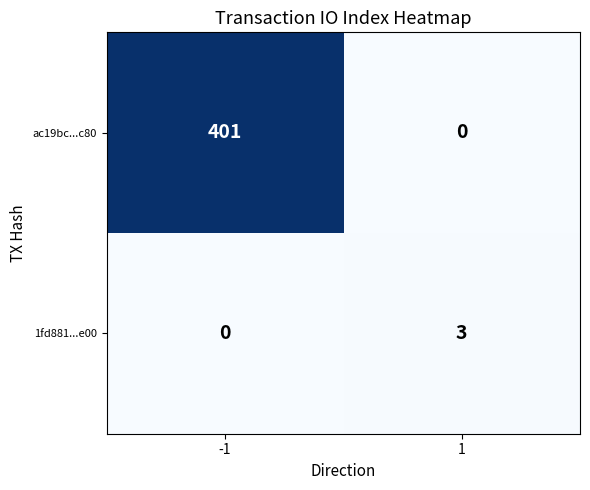

Reading right to left, what are all the values shown in this chart?

ac19bc...c80: 1=0	-1=401
1fd881...e00: 1=3	-1=0